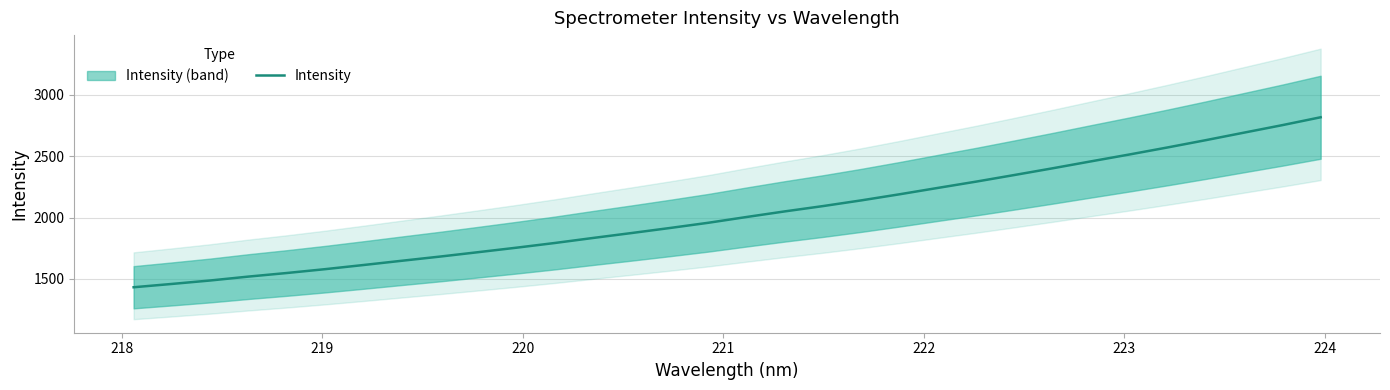

How many distinct data groups are displayed?

1